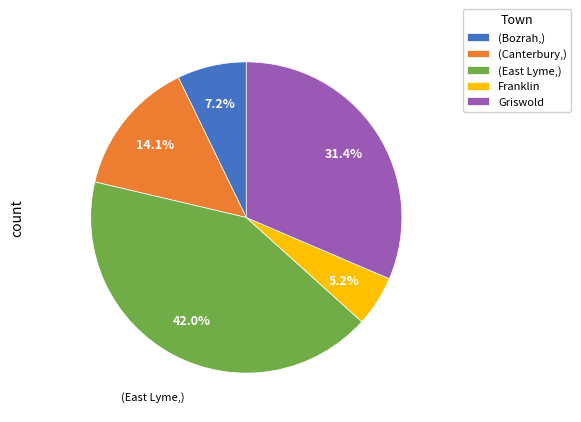

True or false: Franklin accounts for 1% of the total.

False